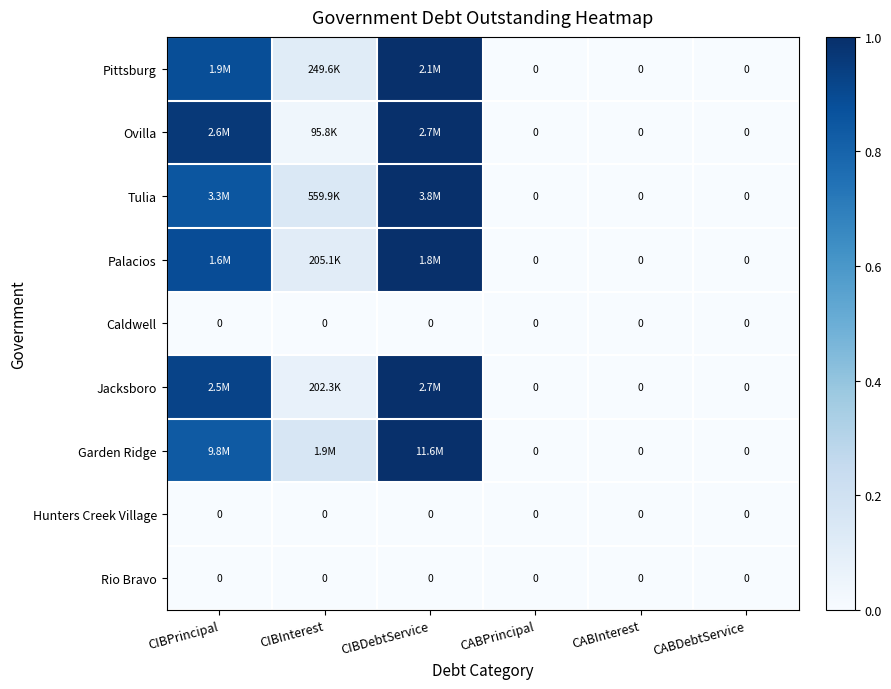

How many values in the Jacksboro series exceed 0?

3